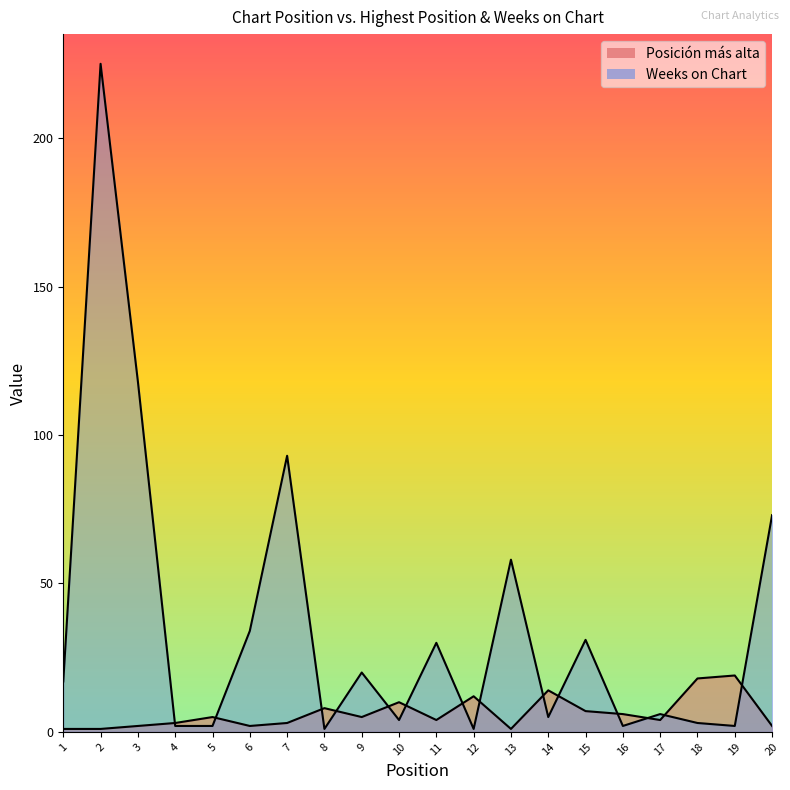

Reading right to left, what are all the values shown in this chart?

Posición más alta: 2	19	18	4	6	7	14	1	12	4	10	5	8	3	2	5	3	2	1	1
Weeks on Chart: 73	2	3	6	2	31	5	58	1	30	4	20	1	93	34	2	2	118	225	17